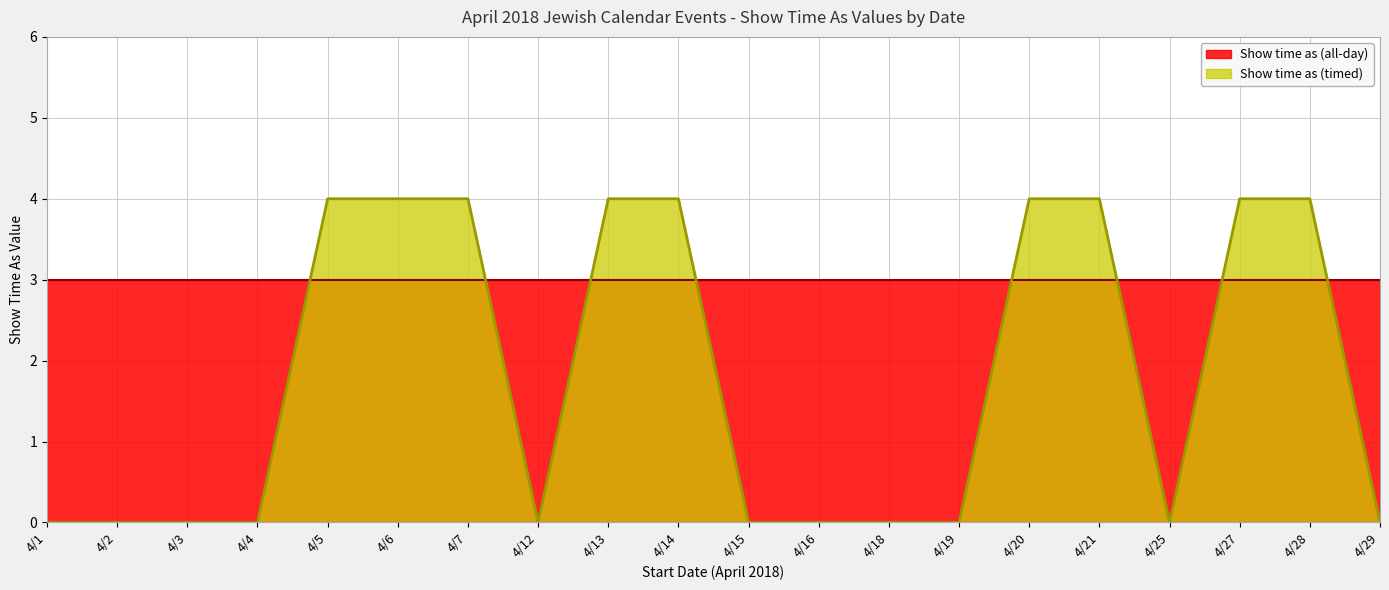

Is it true that the value at 4/3 is 0?

True